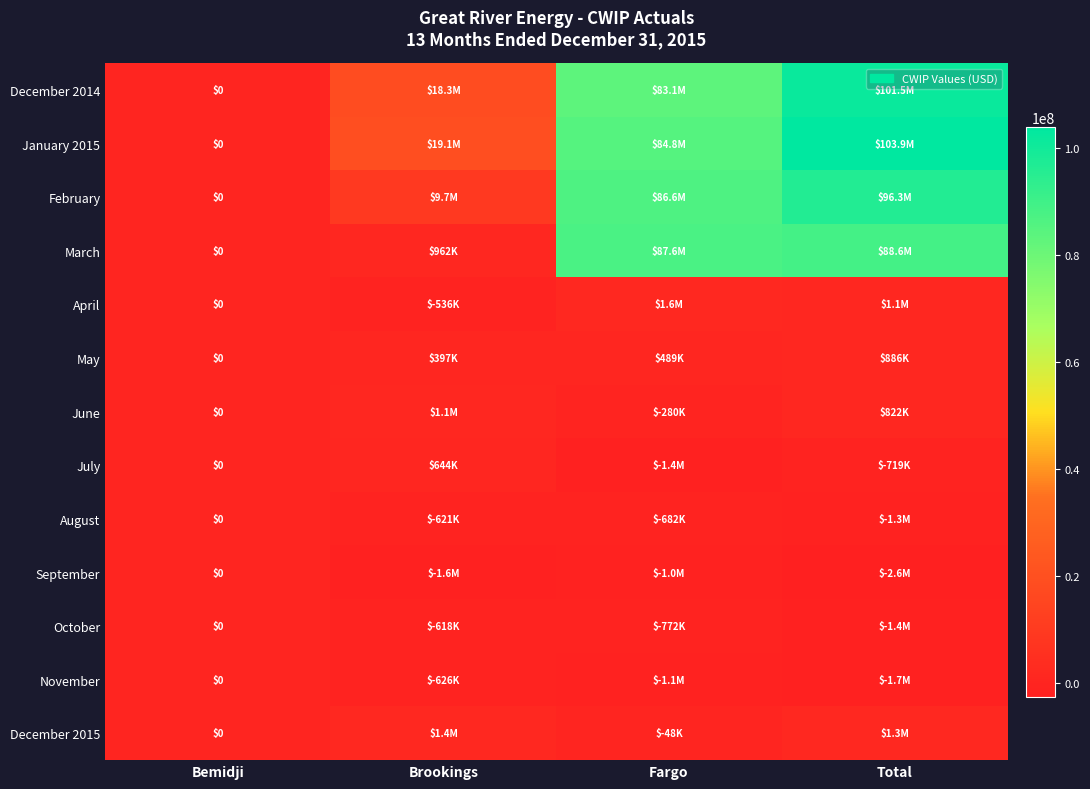

True or false: March has a value of 149342377.9 at Fargo.

False